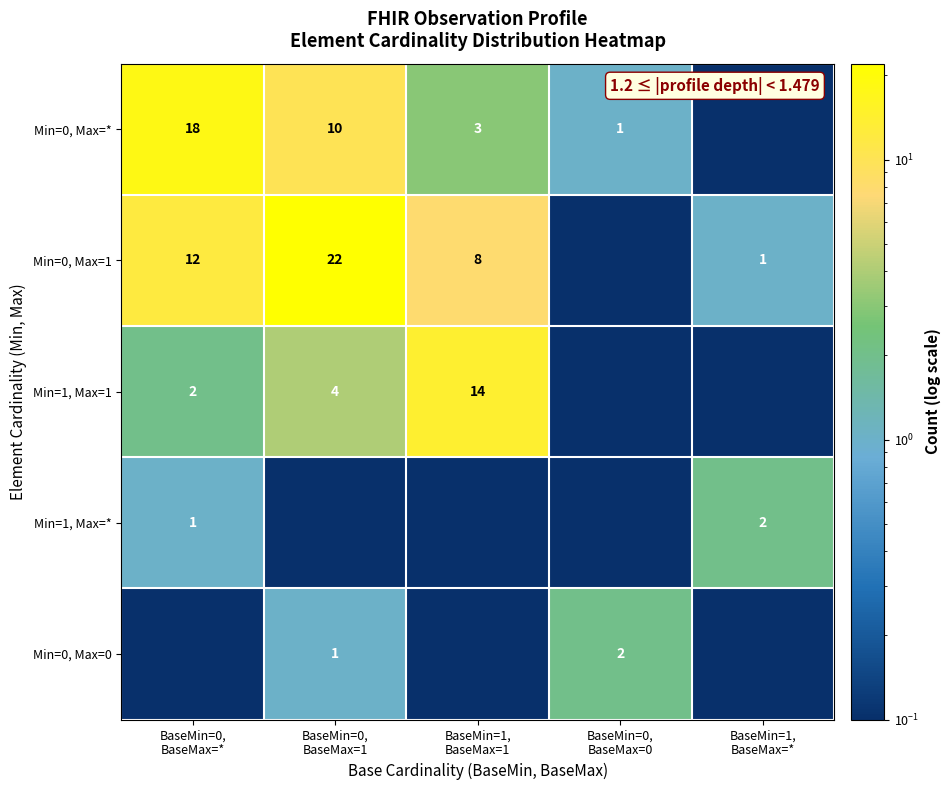

List the series in order of their peak value, lowest first.

Min=1, Max=*, Min=0, Max=0, Min=1, Max=1, Min=0, Max=*, Min=0, Max=1